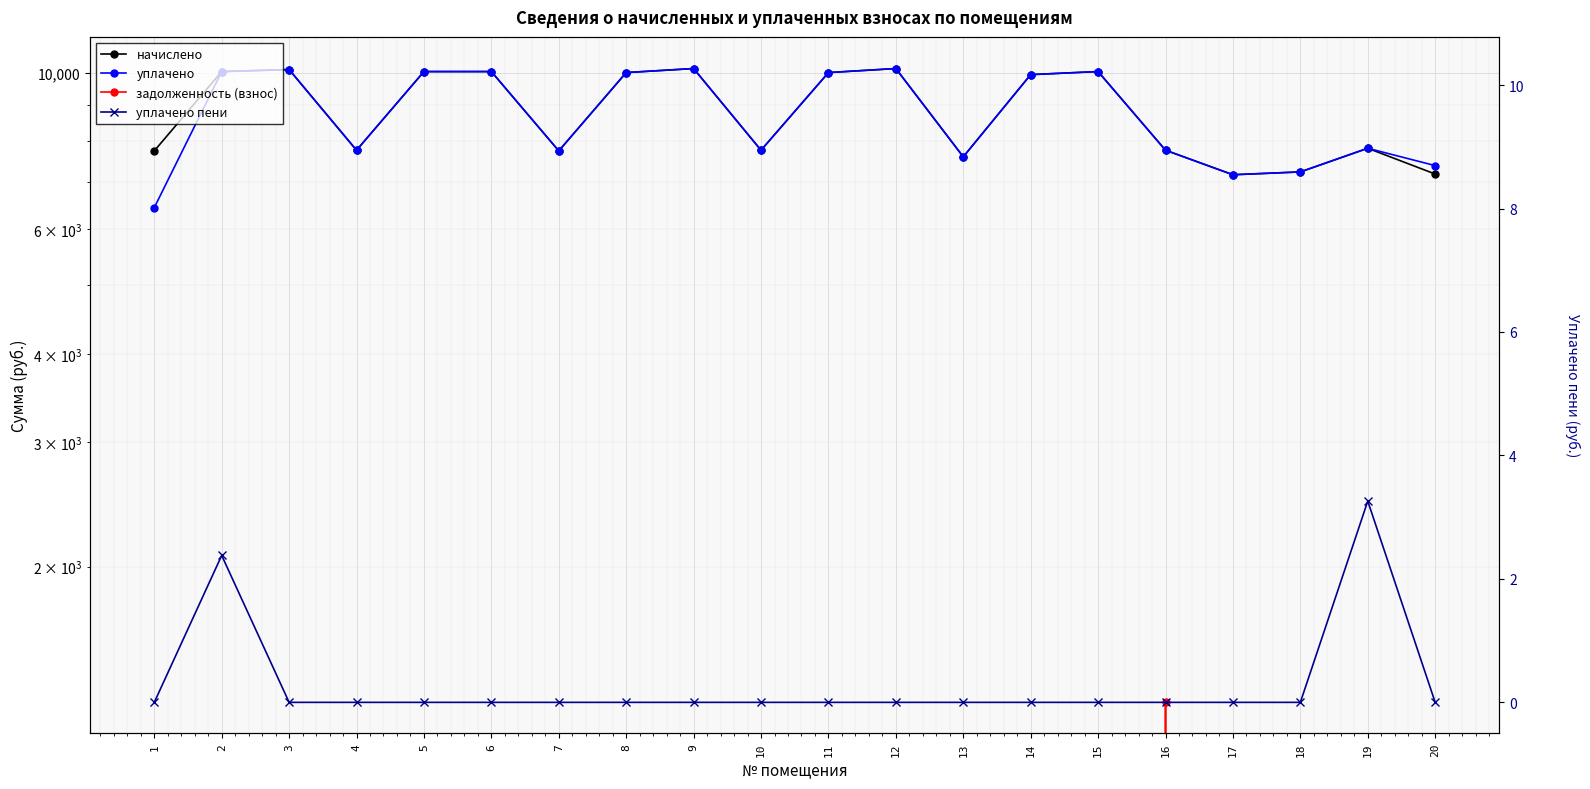

What is the difference between the highest and lowest values at 9?

10134.6